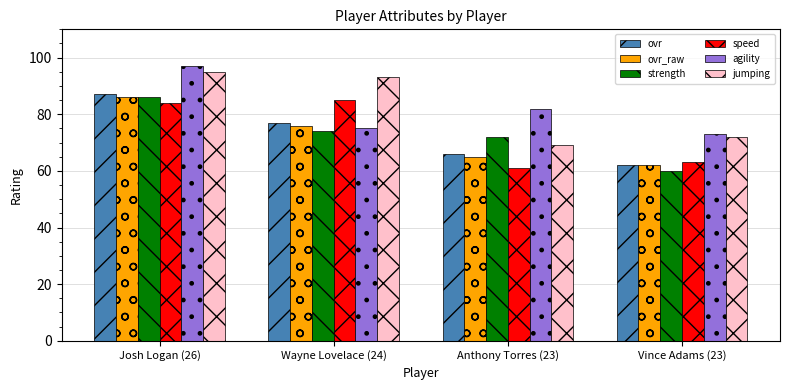

The ovr_raw series shows 62 at Vince Adams (23). True or false?

True